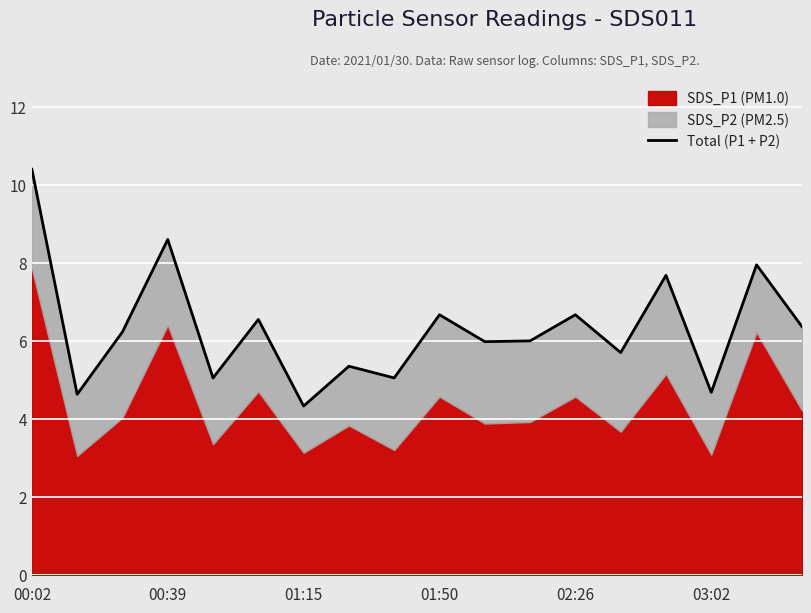

Which label corresponds to the largest value in the chart?

00:02